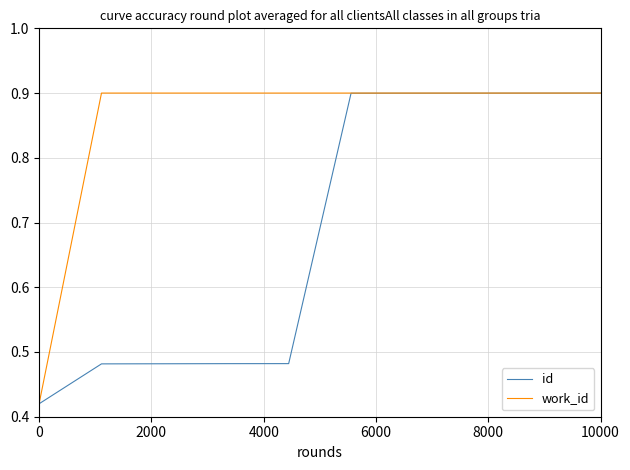

List the series in order of their overall mean, lowest first.

id, work_id